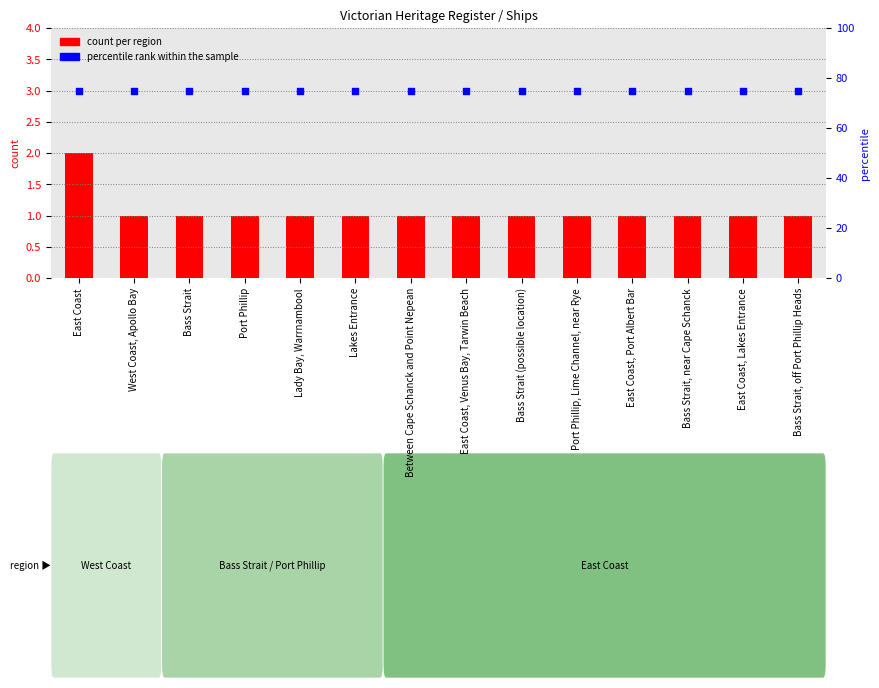

At how many categories does at least one series exceed 1?

14